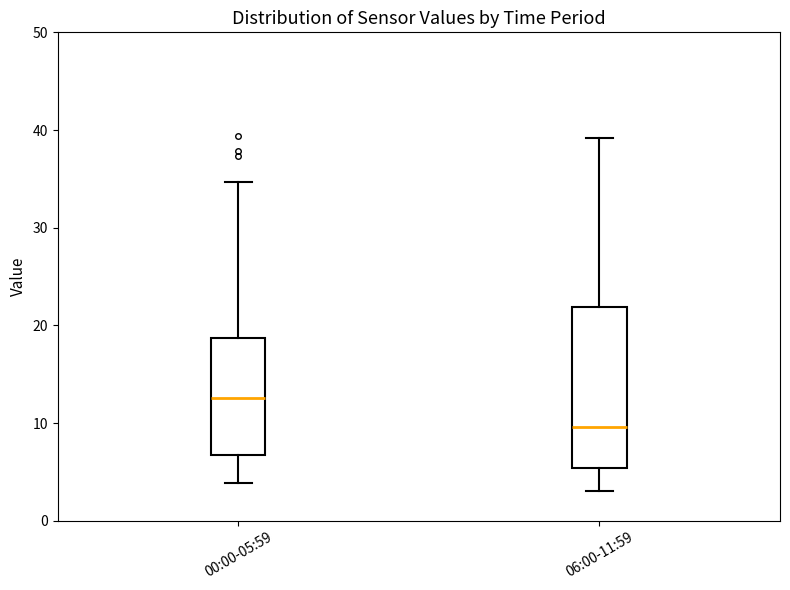

Which box has the highest median line?

00:00-05:59